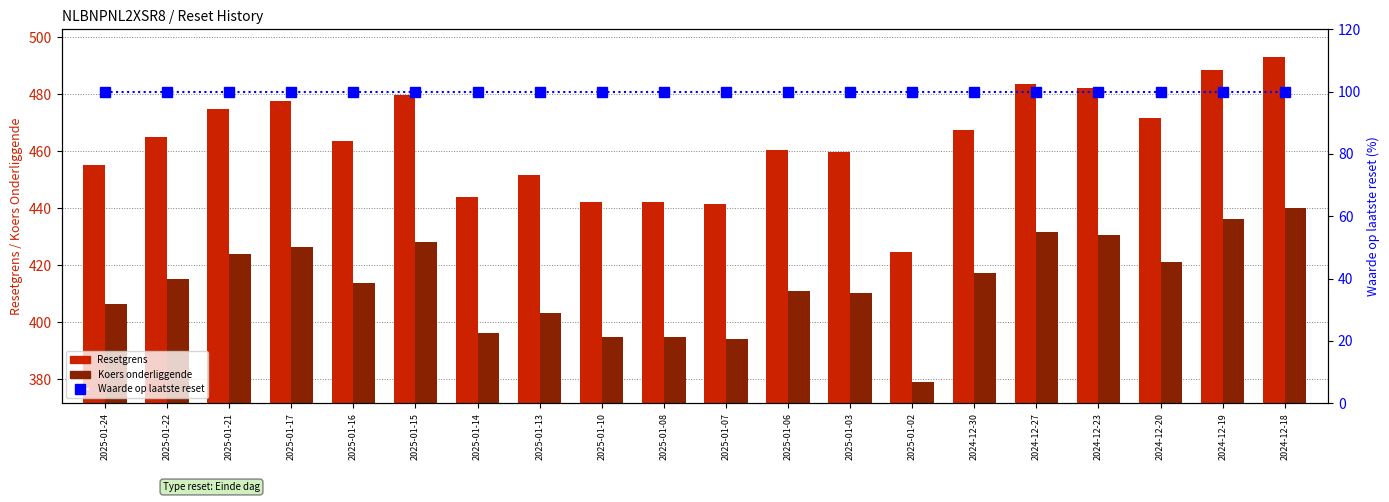

Reading left to right, what are all the values shown in this chart?

Resetgrens: 2025-01-24=455.4	2025-01-22=464.9	2025-01-21=475.0	2025-01-17=477.7	2025-01-16=463.5	2025-01-15=479.6	2025-01-14=443.9	2025-01-13=451.7	2025-01-10=442.1	2025-01-08=442.3	2025-01-07=441.7	2025-01-06=460.4	2025-01-03=459.7	2025-01-02=424.8	2024-12-30=467.5	2024-12-27=483.5	2024-12-23=482.3	2024-12-20=471.6	2024-12-19=488.5	2024-12-18=492.9
Koers onderliggende: 2025-01-24=406.6	2025-01-22=415.1	2025-01-21=424.1	2025-01-17=426.5	2025-01-16=413.8	2025-01-15=428.2	2025-01-14=396.4	2025-01-13=403.3	2025-01-10=394.7	2025-01-08=394.9	2025-01-07=394.4	2025-01-06=411.1	2025-01-03=410.4	2025-01-02=379.3	2024-12-30=417.4	2024-12-27=431.7	2024-12-23=430.6	2024-12-20=421.1	2024-12-19=436.2	2024-12-18=440.1